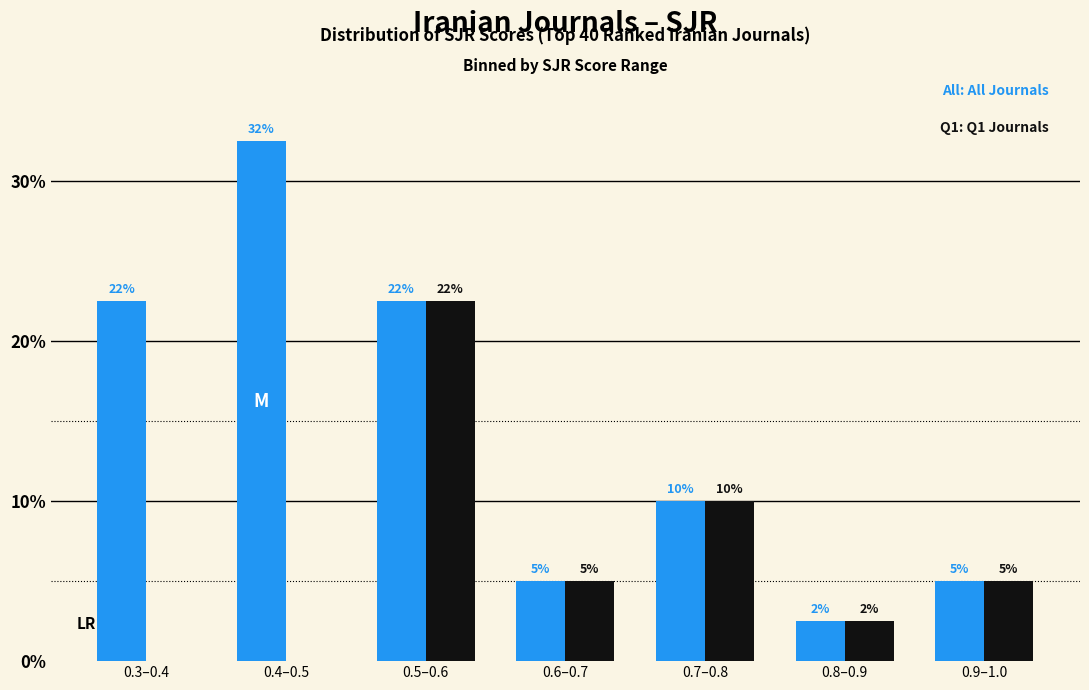

At which category is the sum across all series the highest?

0.5–0.6